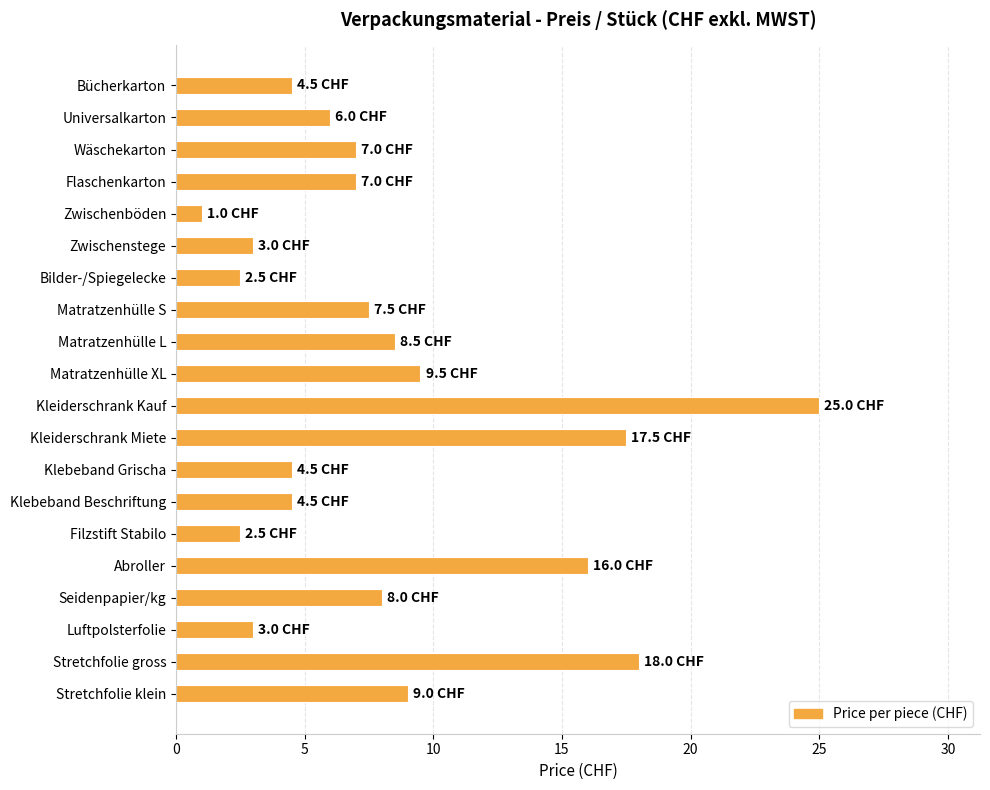

At which label is the value closest to 13?

Abroller